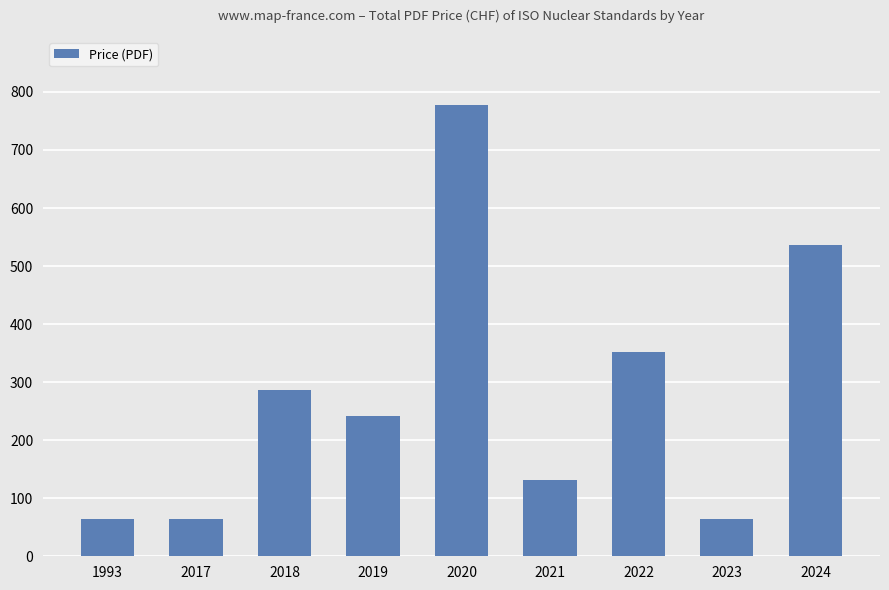

What is the average value?

280